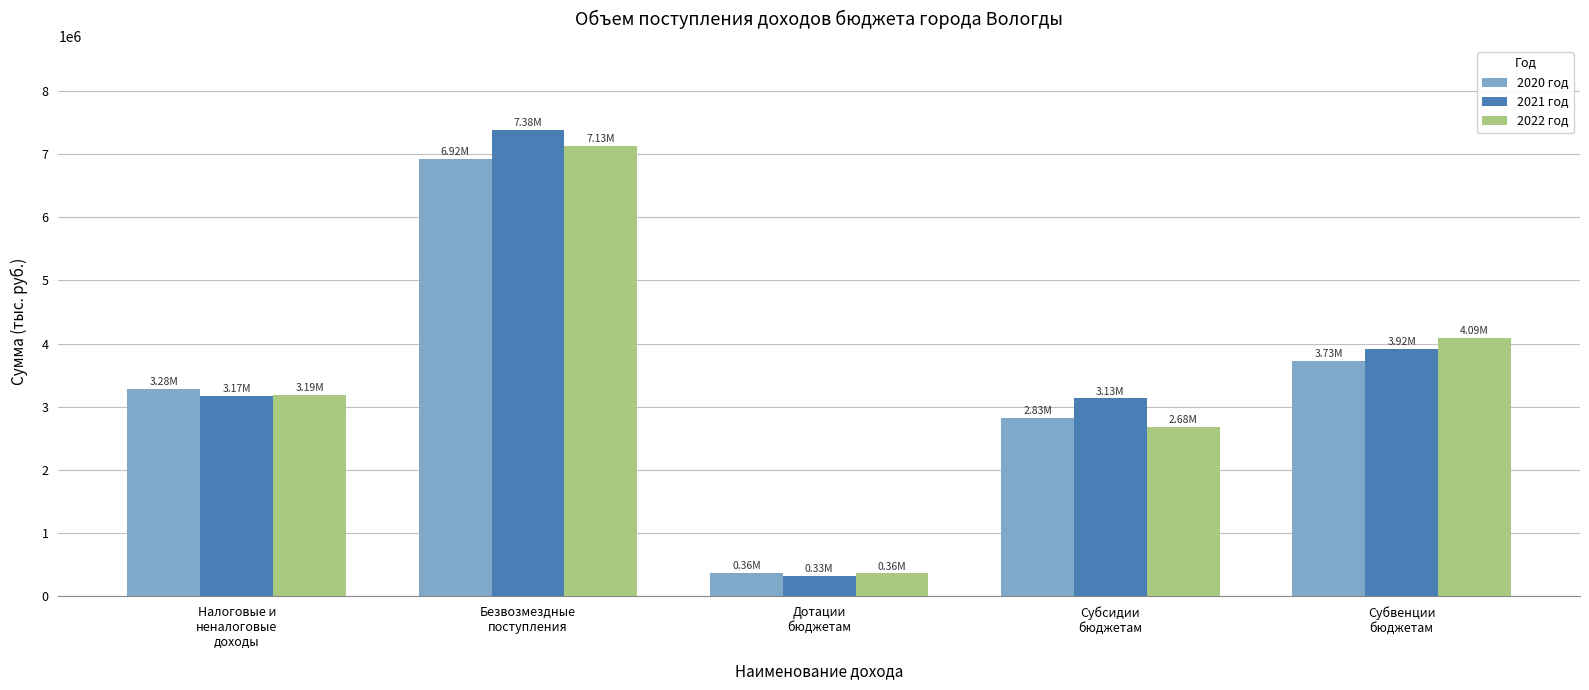

Which series has the largest range (max minus min)?

2021 год